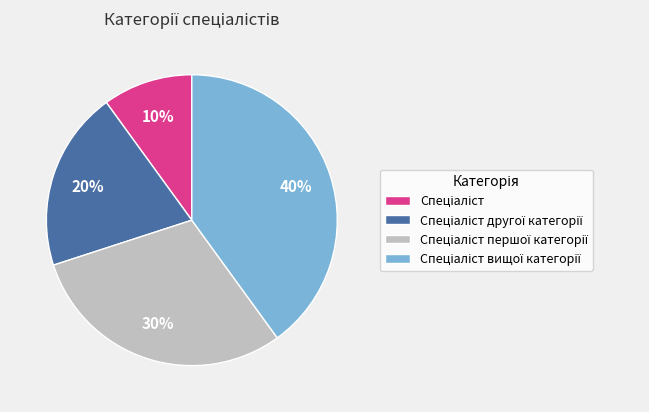

To the nearest percent, what is the difference between the largest and smallest slice percentages?

30%